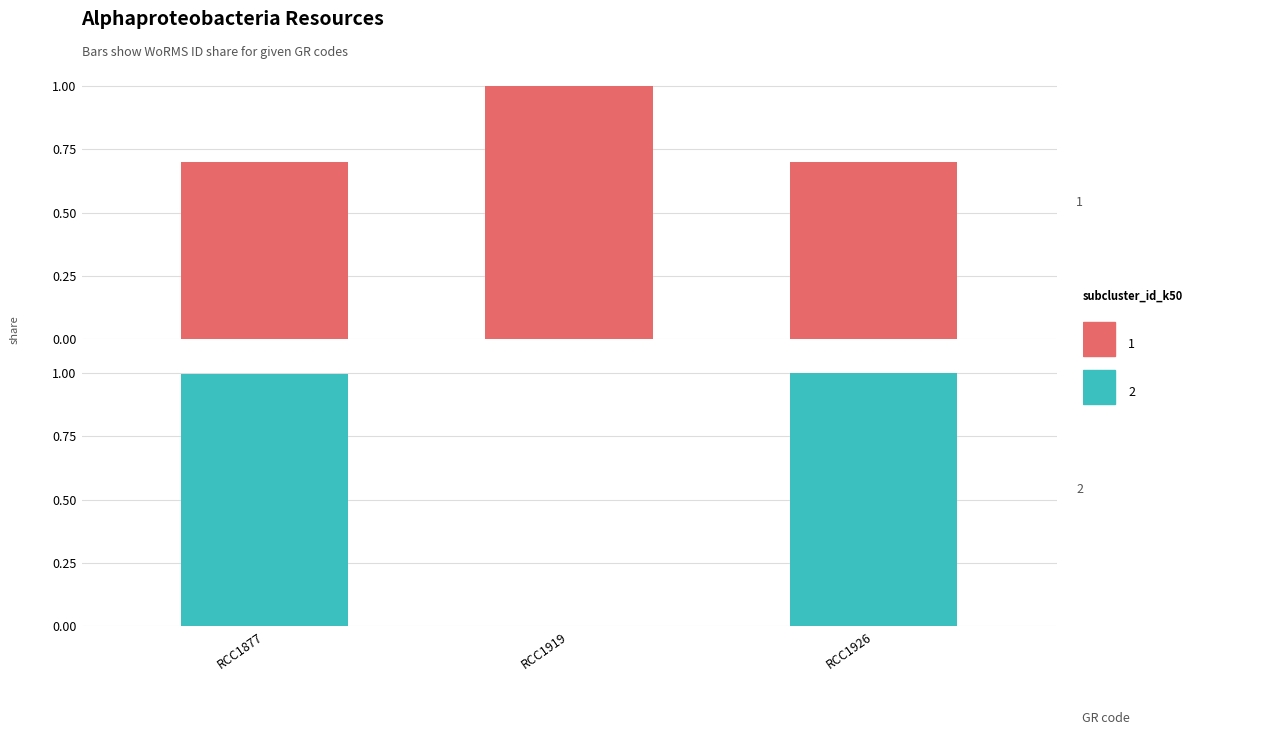

What is the difference between the maximum and second lowest values?

0.3